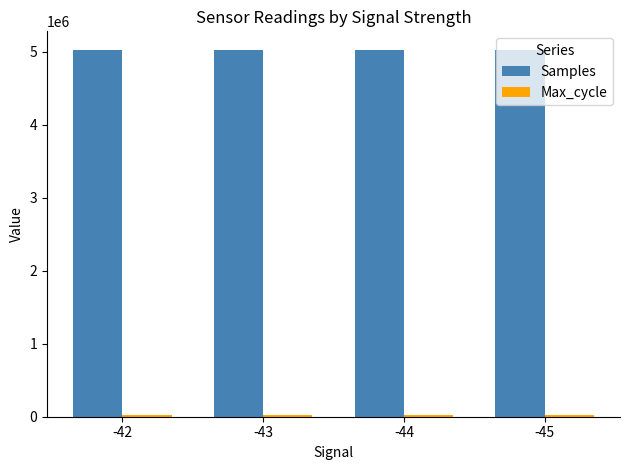

At how many categories does at least one series exceed 1831241?

4